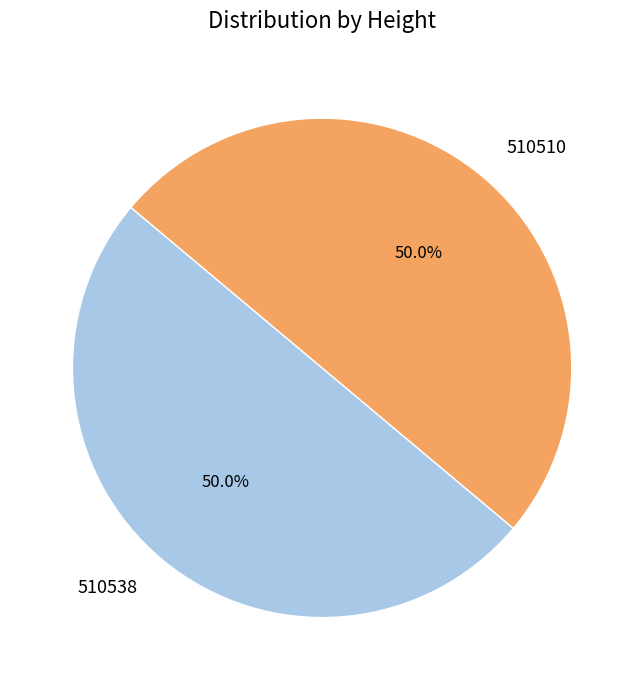

True or false: 510510 accounts for 38% of the total.

False